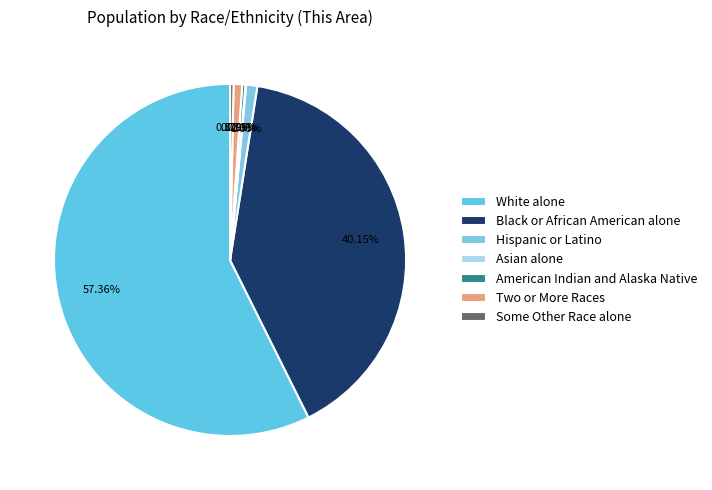

What is the smallest slice in the pie chart?

Asian alone